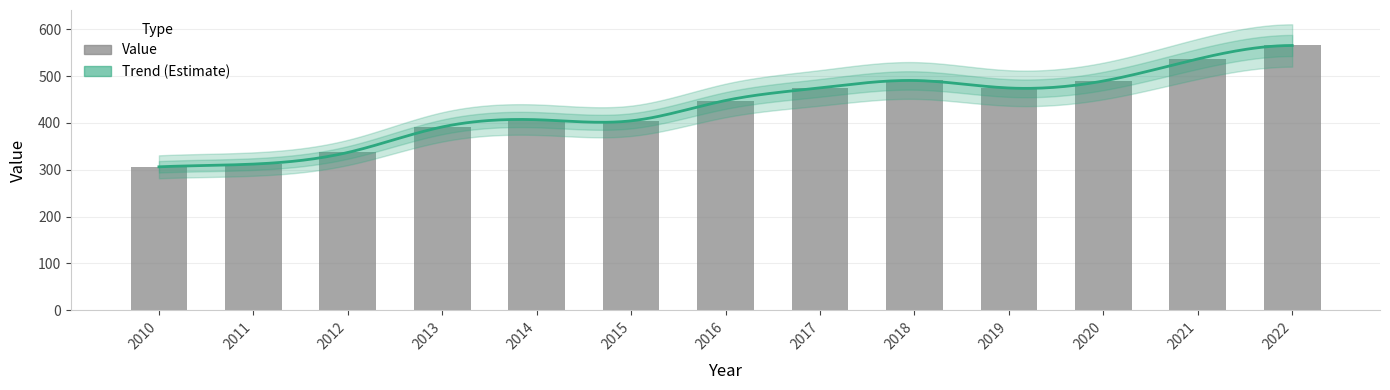

Read the value at 2020.

489.4